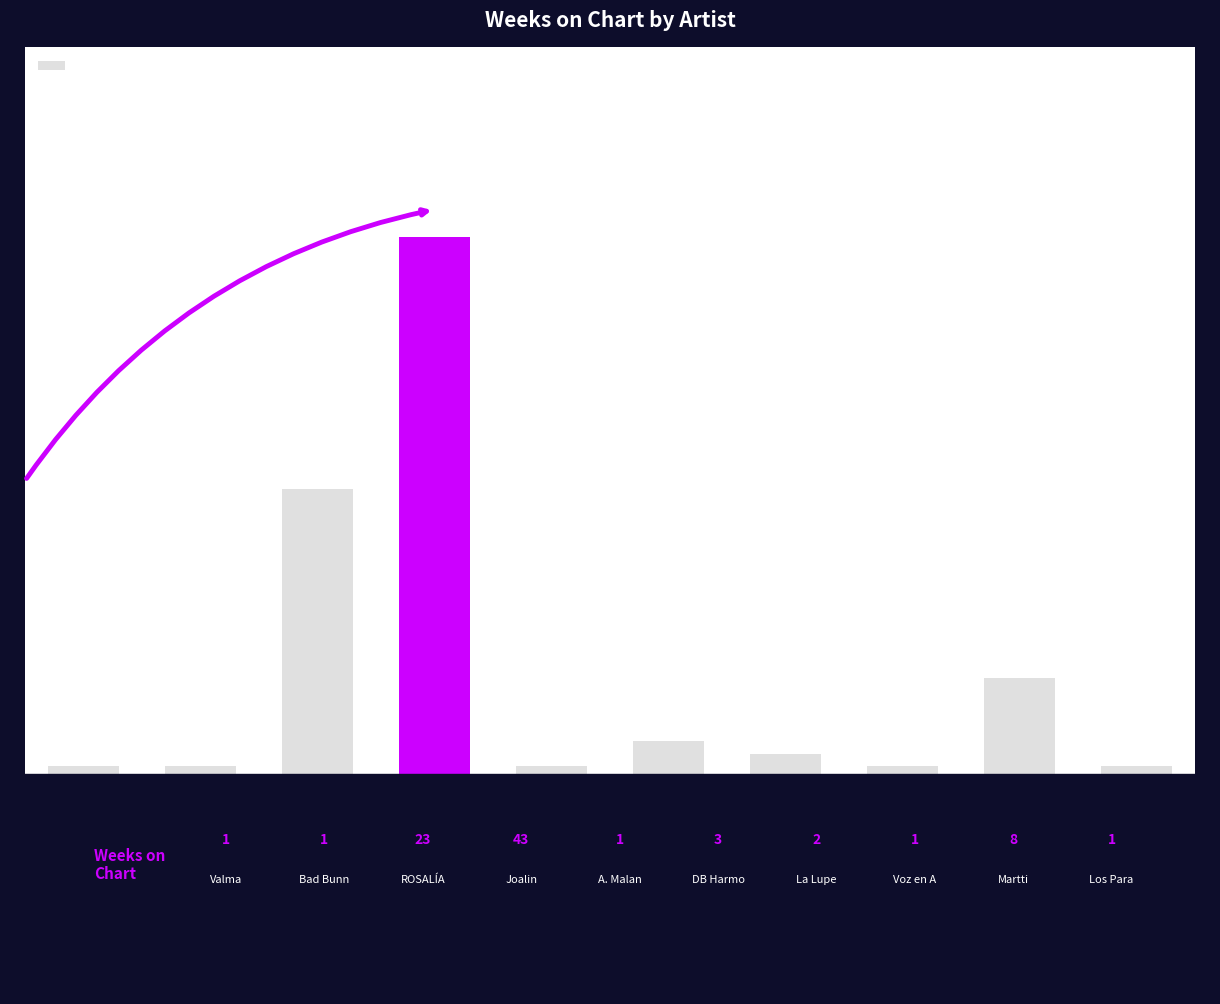

List the labels in order of value, smallest first.

0, 1, 4, 7, 9, 6, 5, 8, 2, 3